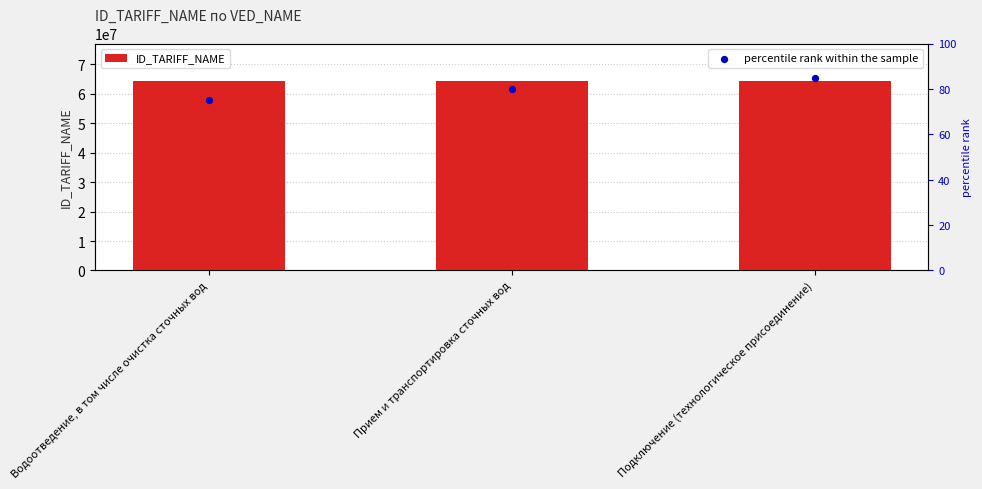

Which series reaches the maximum Y coordinate?

ID_TARIFF_NAME